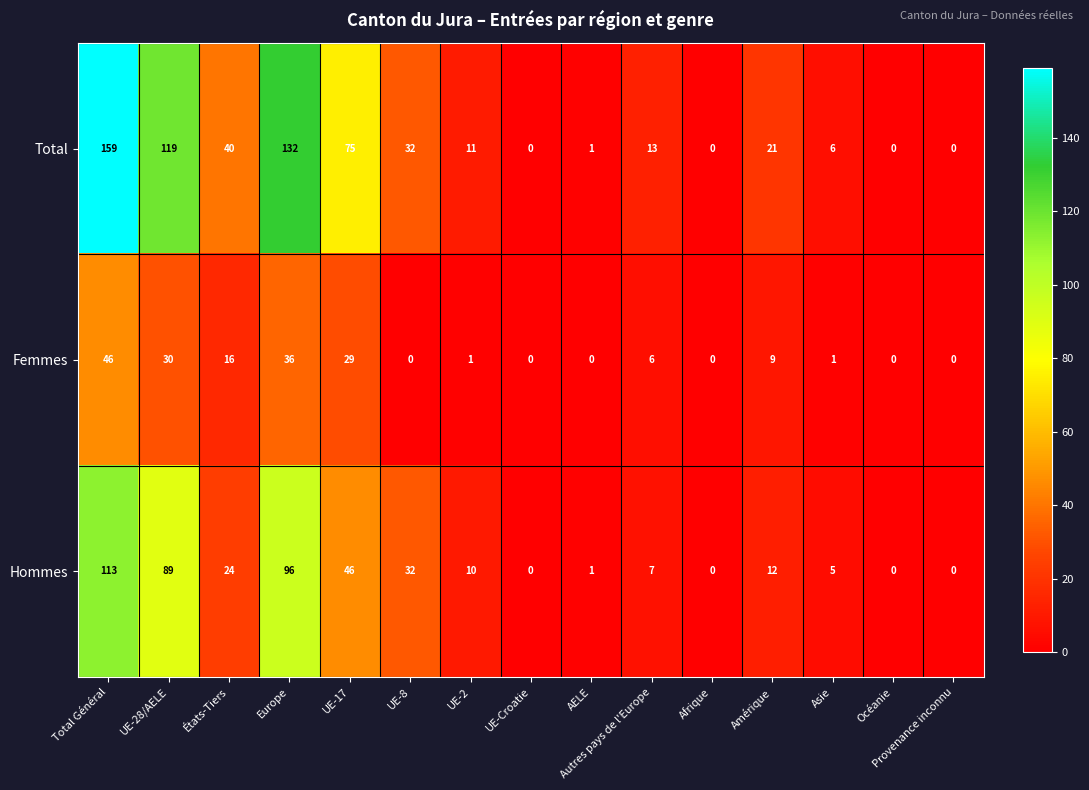

True or false: Hommes has a value of 10 at UE-2.

True